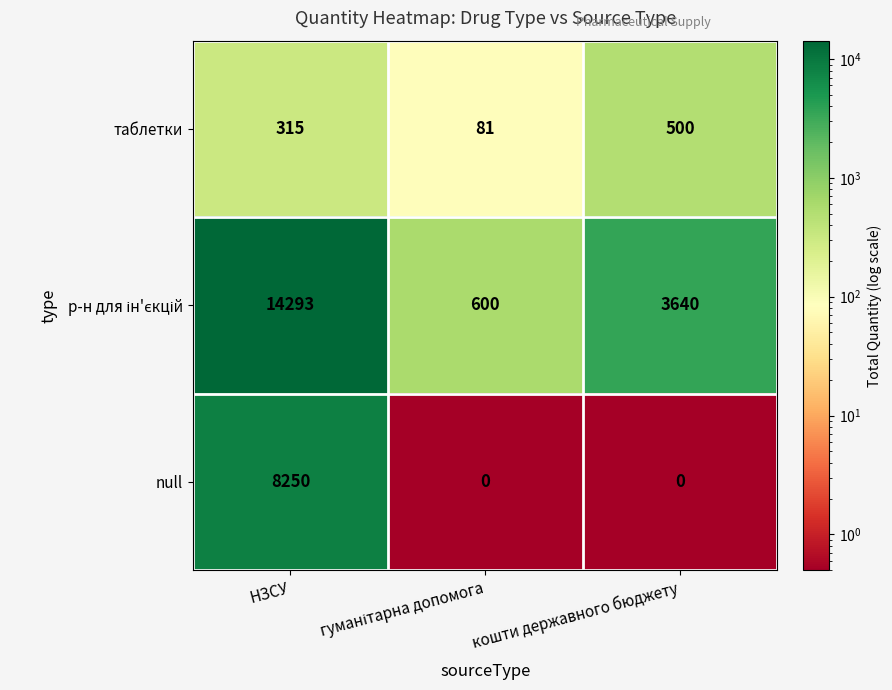

How many categories are shown in the chart?

3